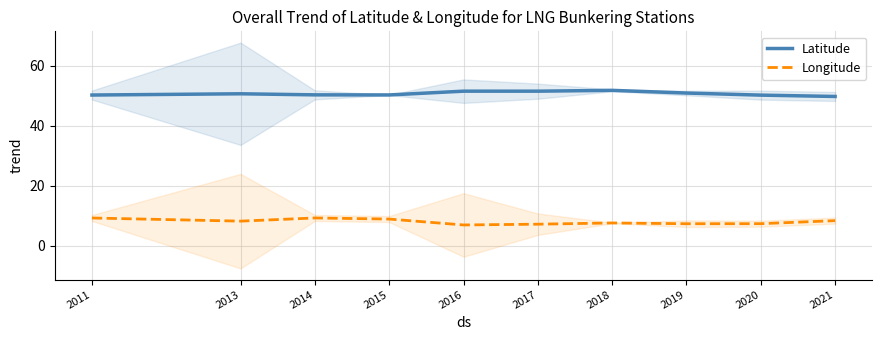

What is the value of the Latitude point at the 5th from the left?

51.6